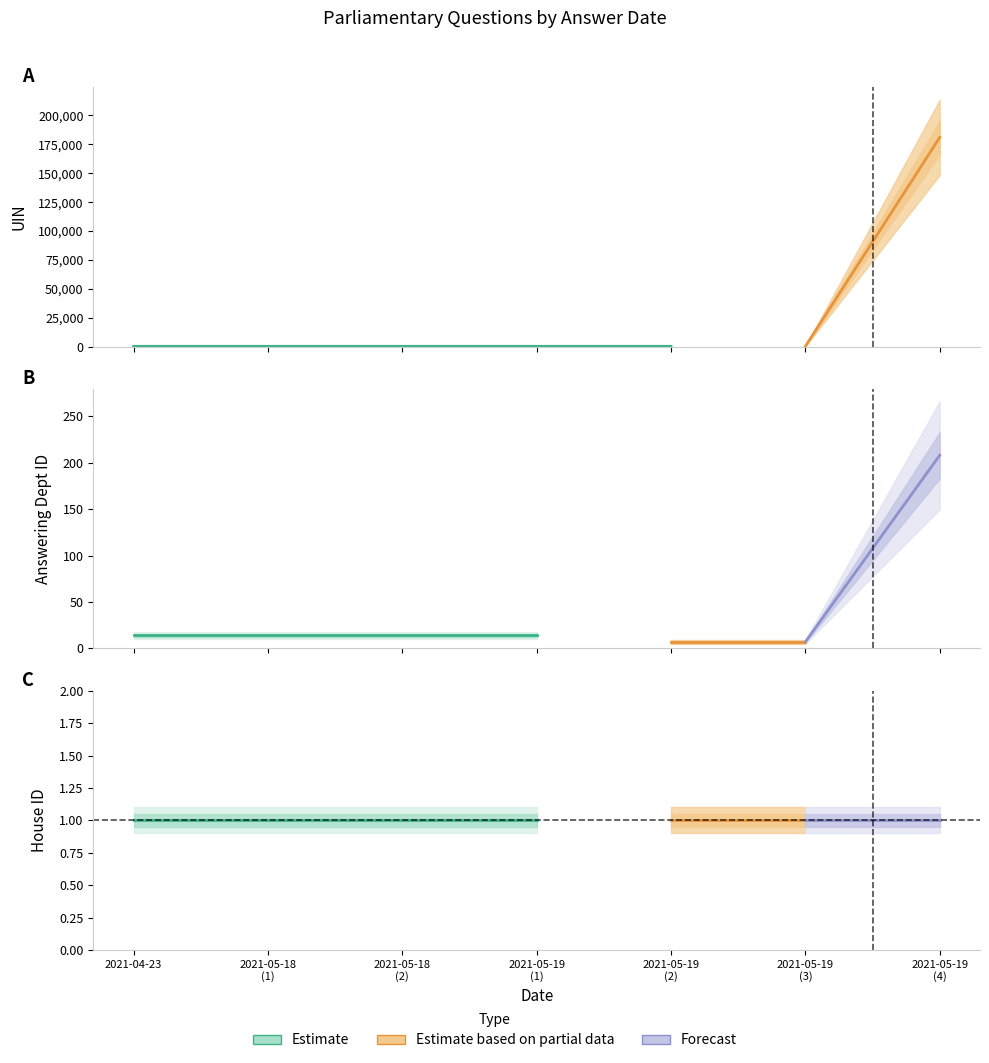

What value does the house id series have at 2021-05-18?

1